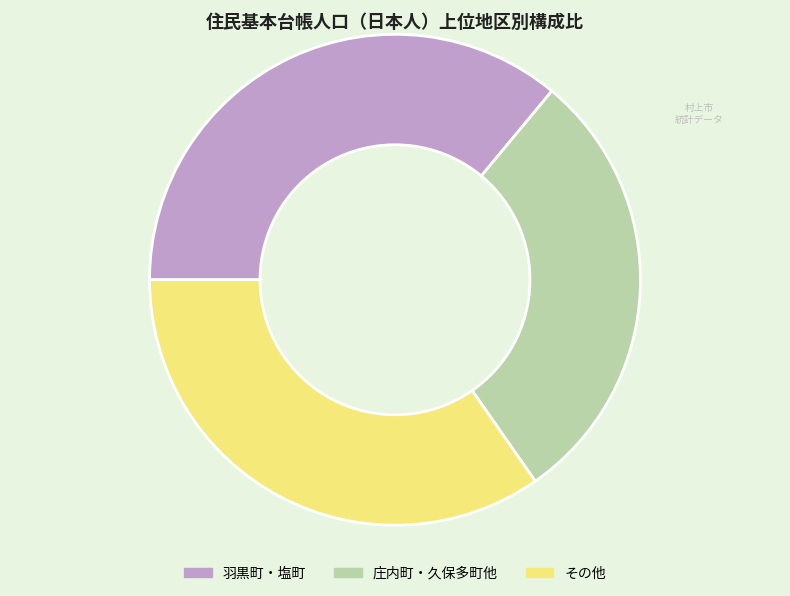

Is it true that その他 is 45% of the pie?

False